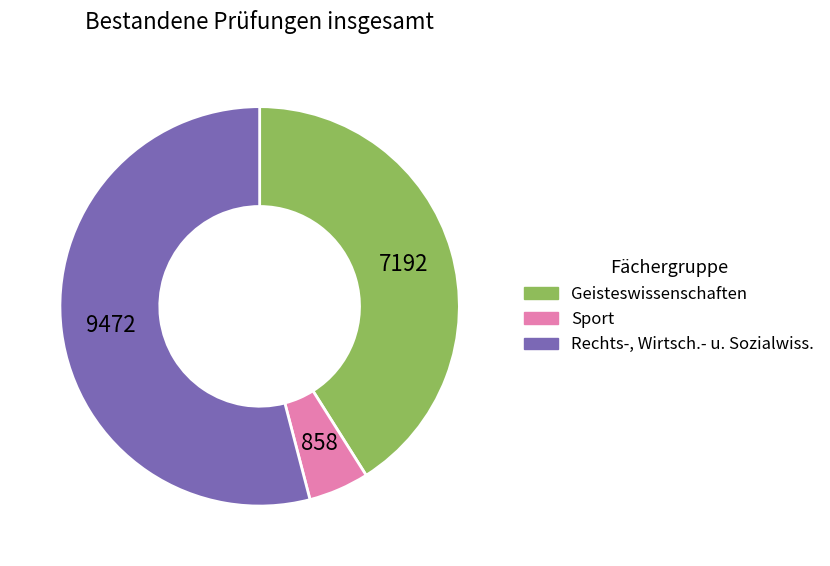

Is there any slice that represents more than half of the pie?

Yes